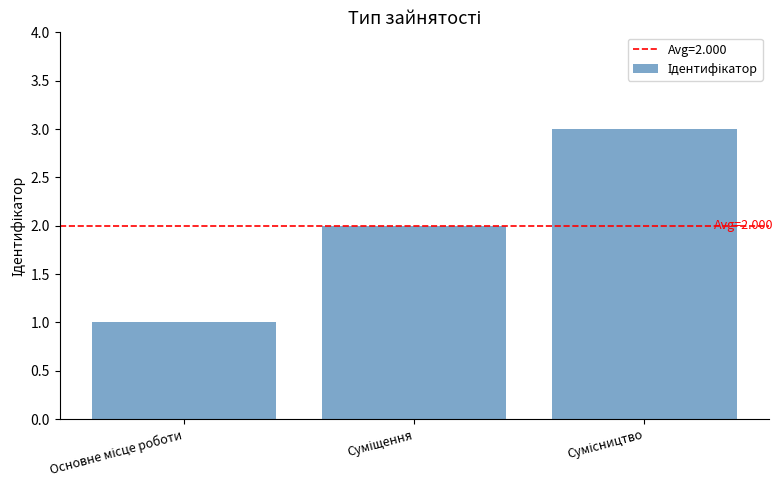

What is the sum of all values?

6